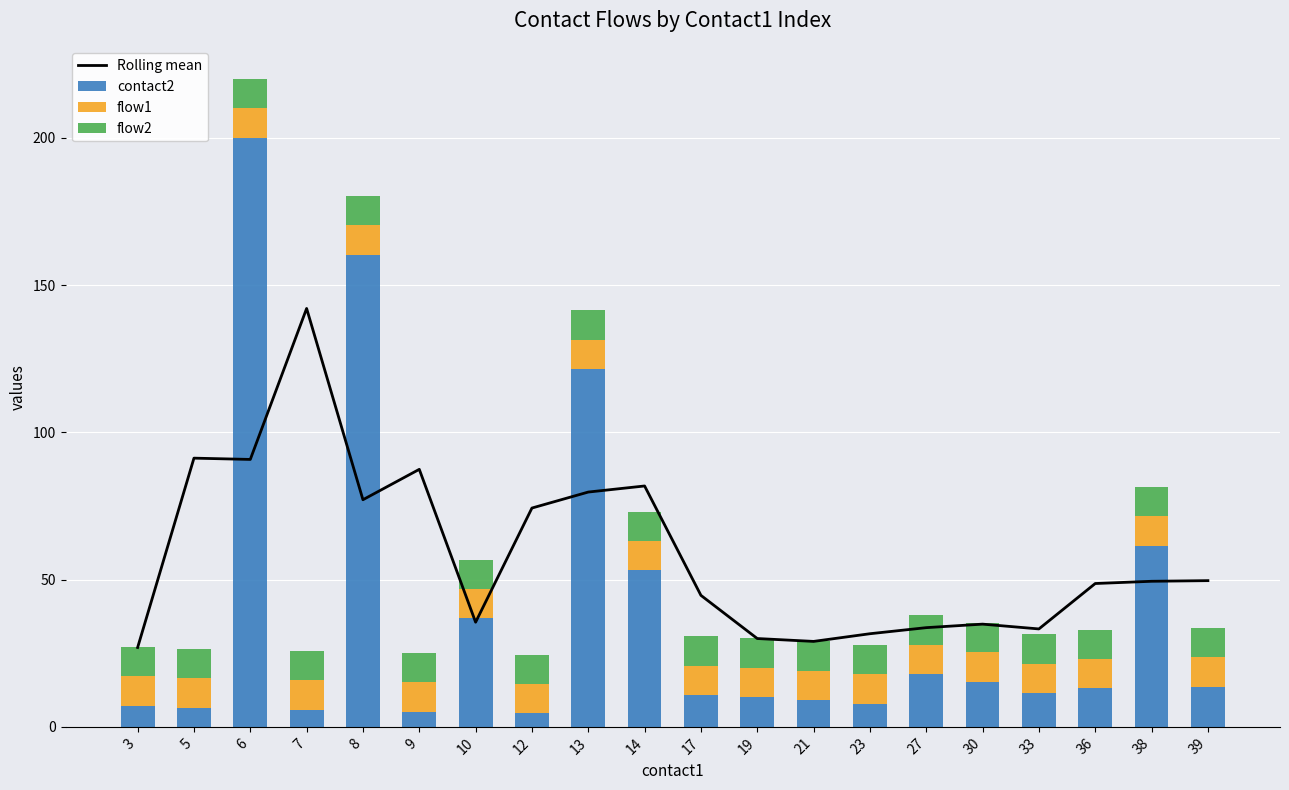

How many groups of bars are there?

20